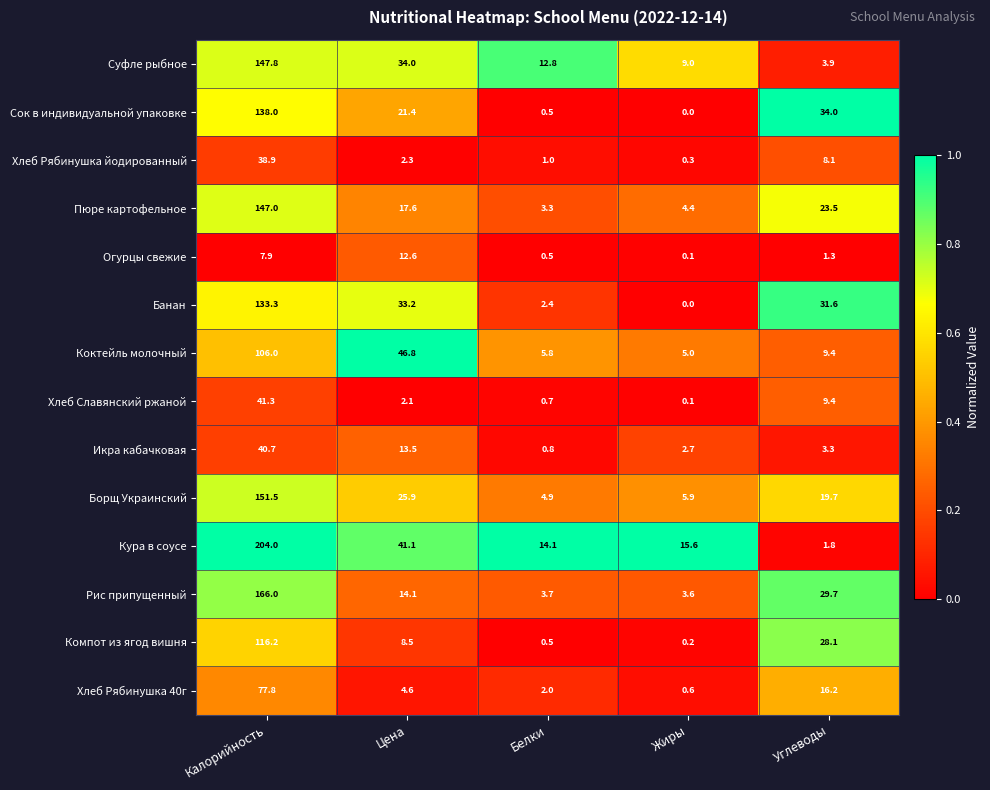

Between Калорийность and Жиры, which series saw the biggest shift?

Кура в соусе